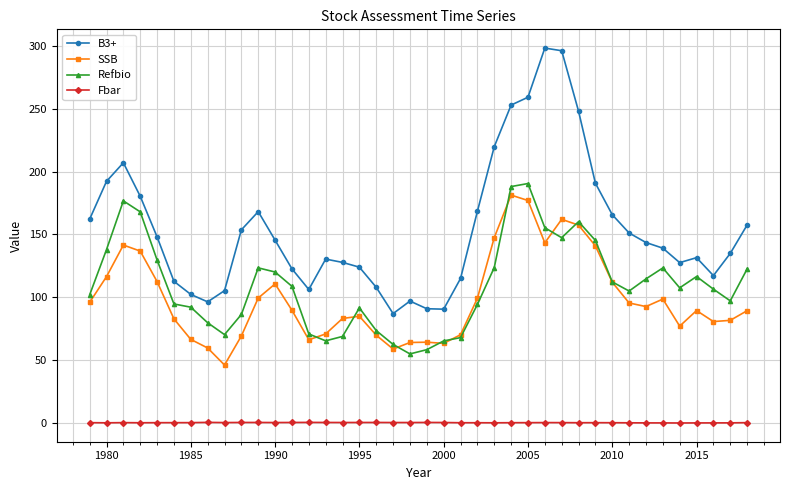

What are all the series names shown in the legend?

B3+, SSB, Refbio, Fbar